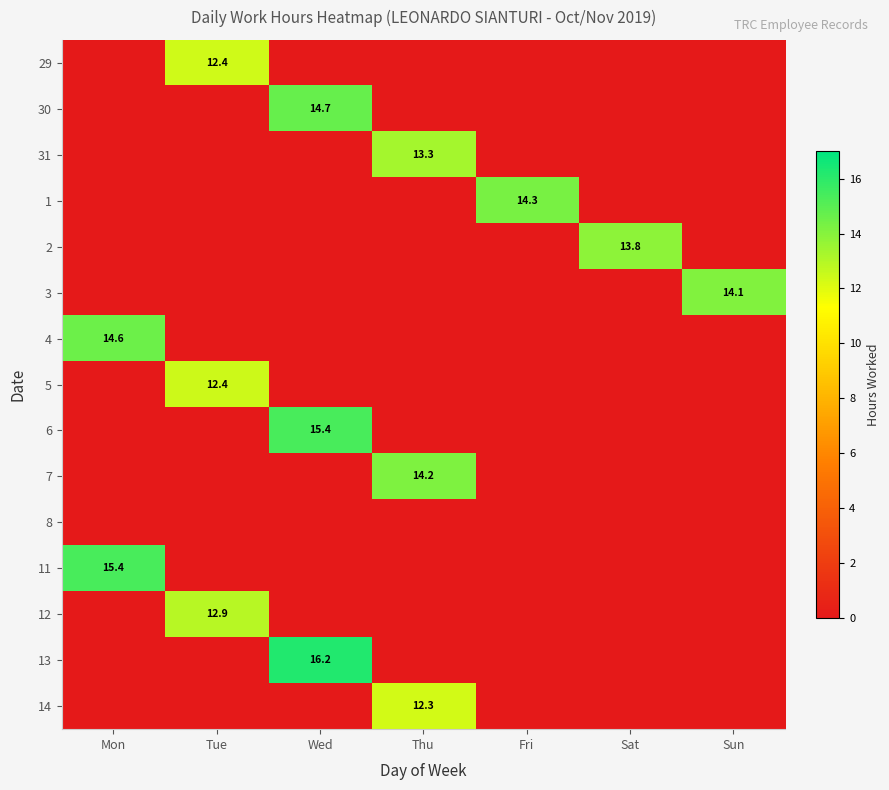

The 5 series shows 21.3 at Tue. True or false?

False